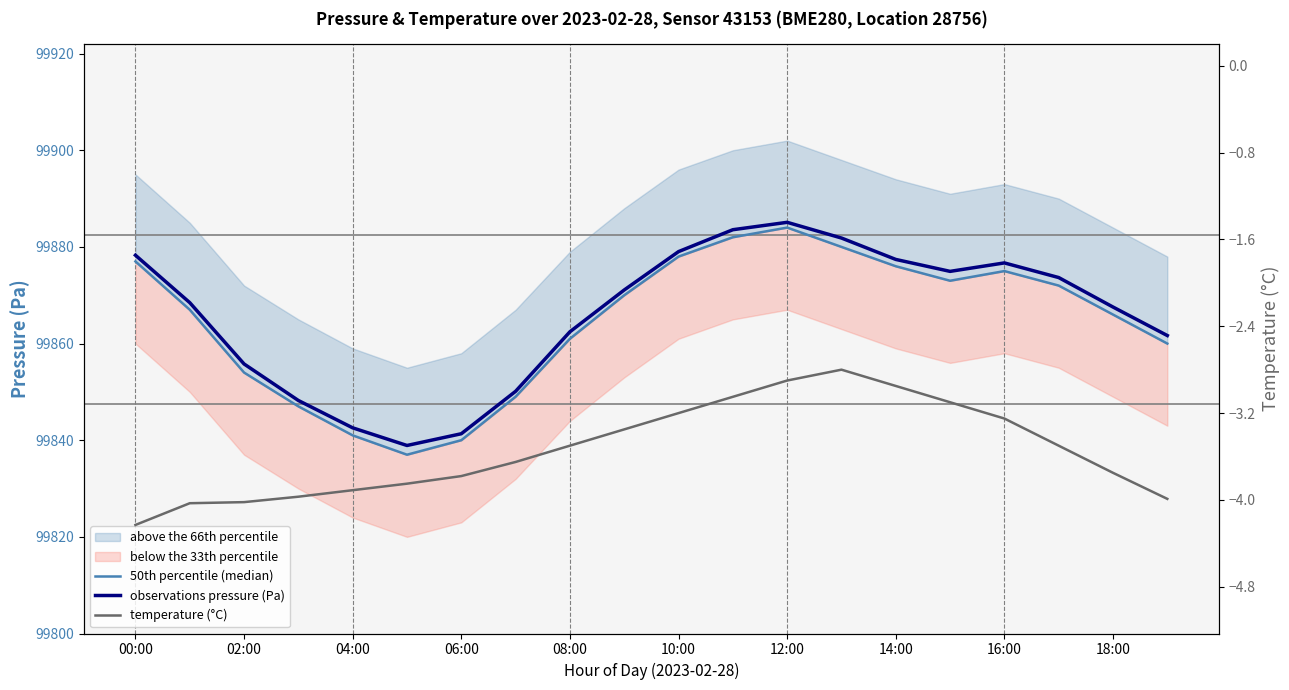

Is it true that observations pressure (Pa) equals 99855.8 at 02:00?

True